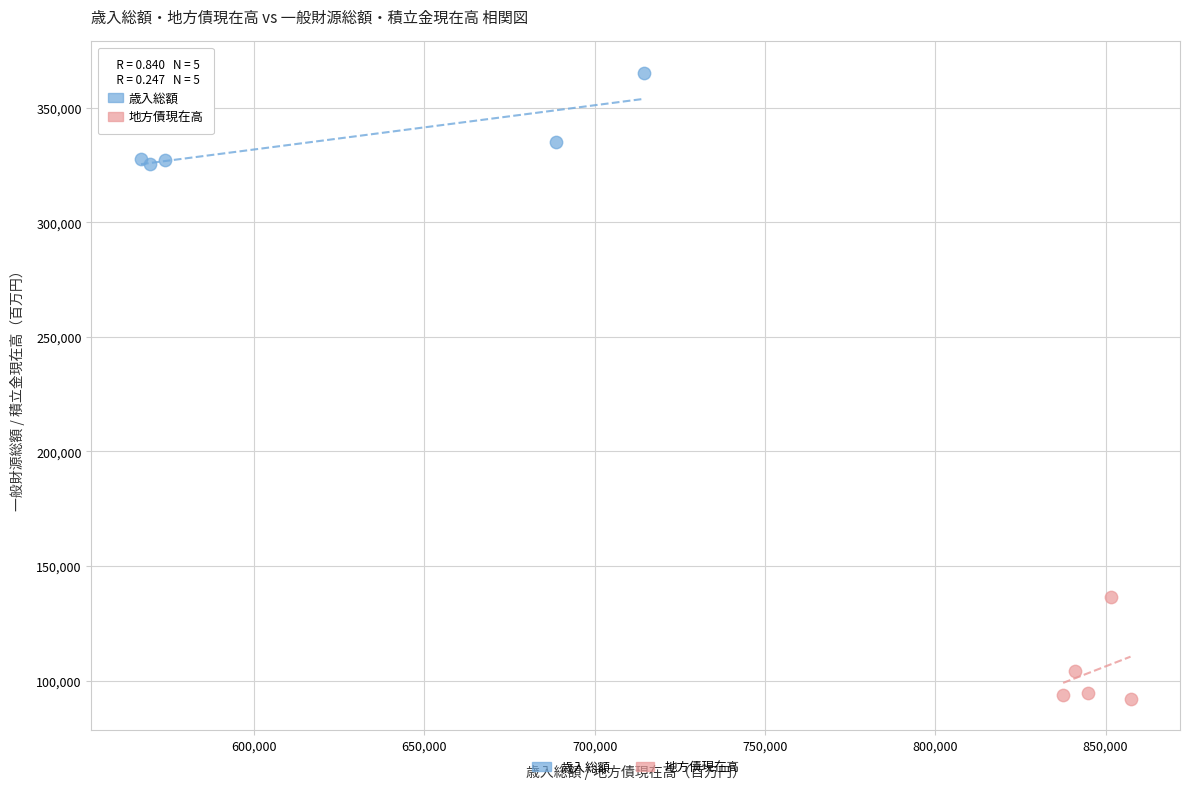

Which series reaches the minimum Y coordinate?

地方債現在高